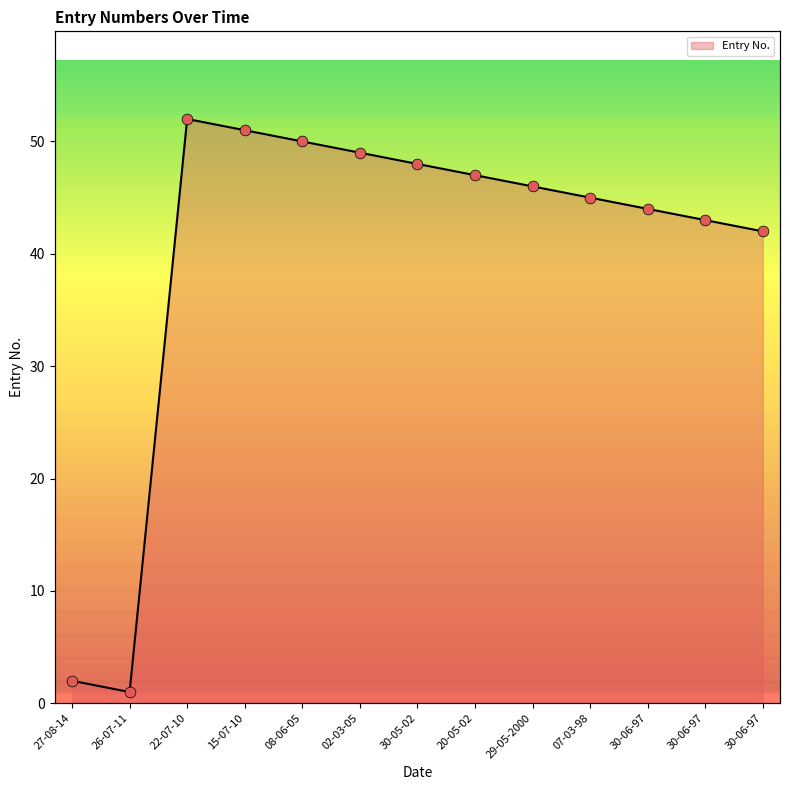

Approximately how many times larger is the value at 22-07-10 compared to 20-05-02?

1.1